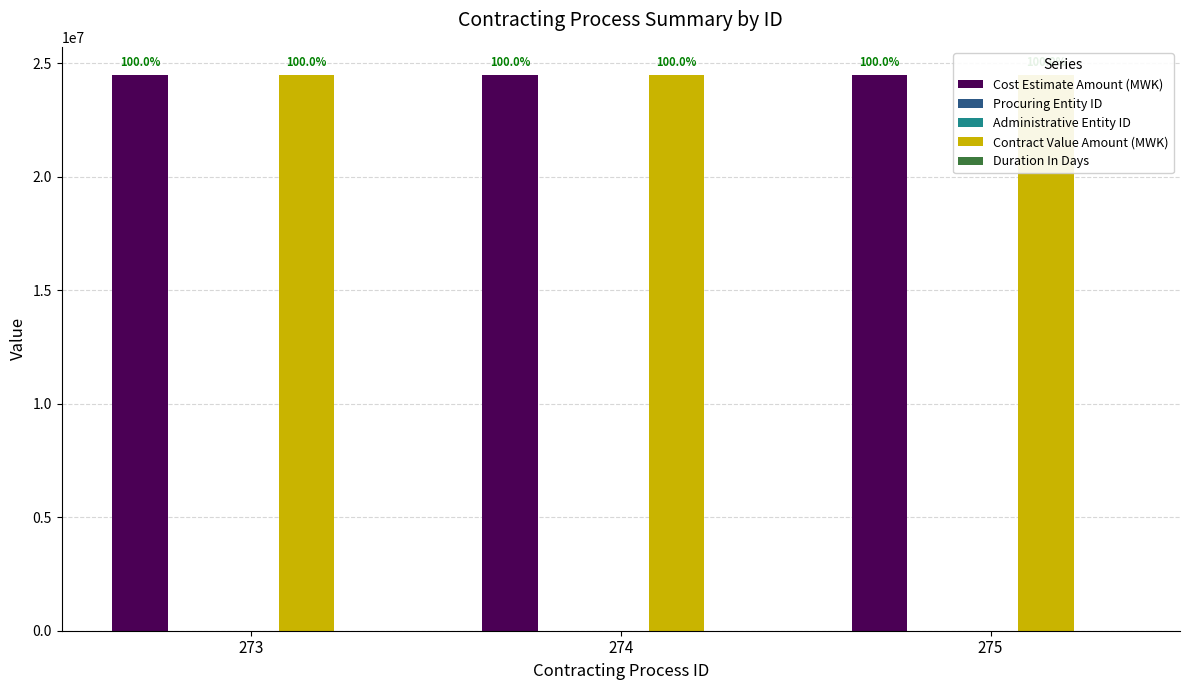

What is the value of the Administrative Entity ID bar at the 1st from the left?

28